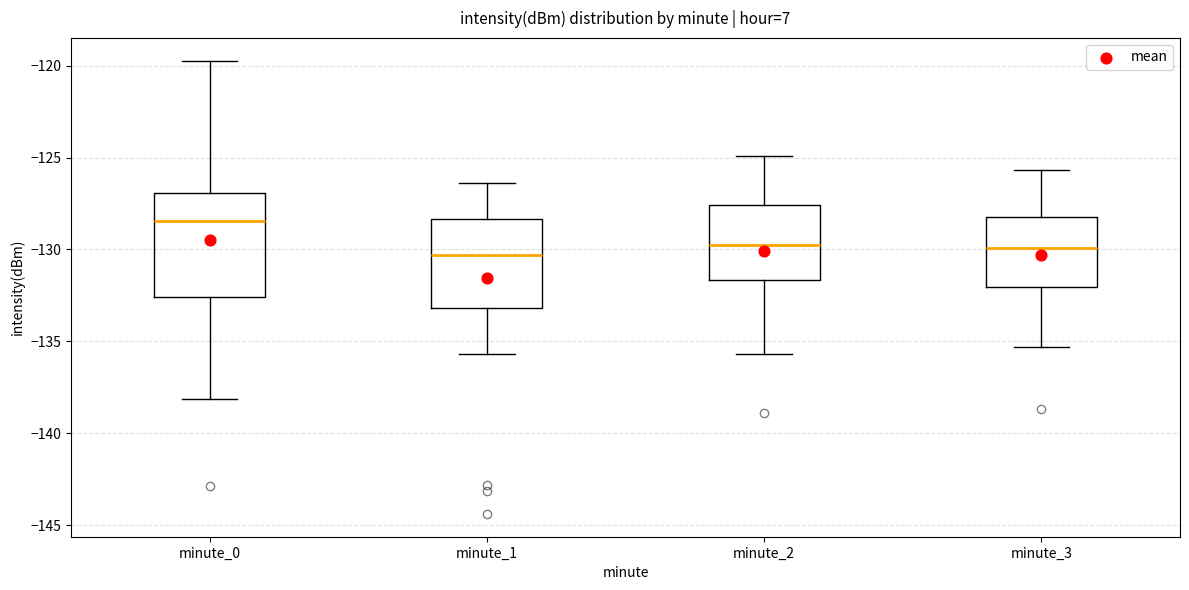

Where does the median line of the box for minute_1 sit on the y-axis? The values are not printed on the chart, so give them approximately, as read against the axis.

-130.5